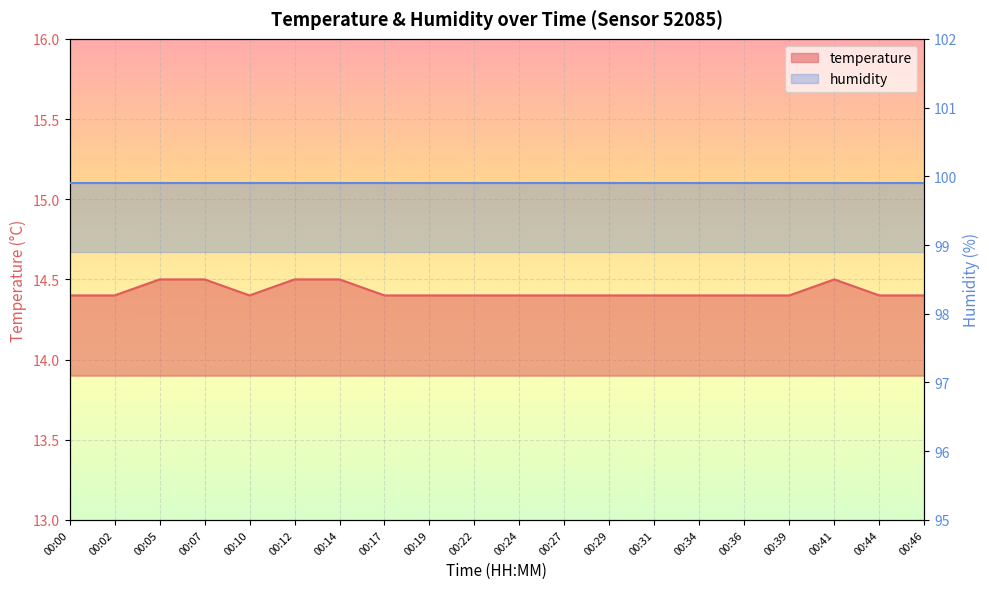

Is it true that the value at 00:05 is 14.5?

True